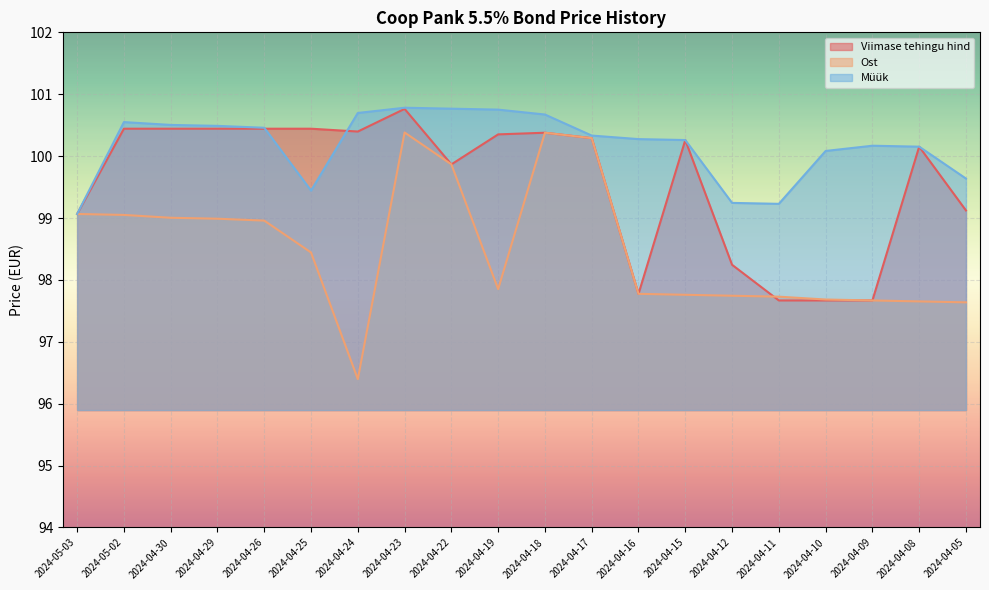

What is the sum of the Viimase tehingu hind values at 2024-04-10 and 2024-04-08?

197.8